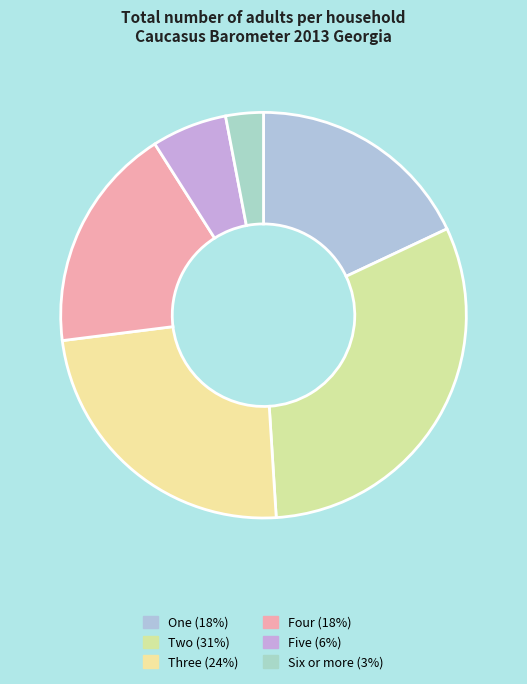

Count the number of slices in the pie.

6